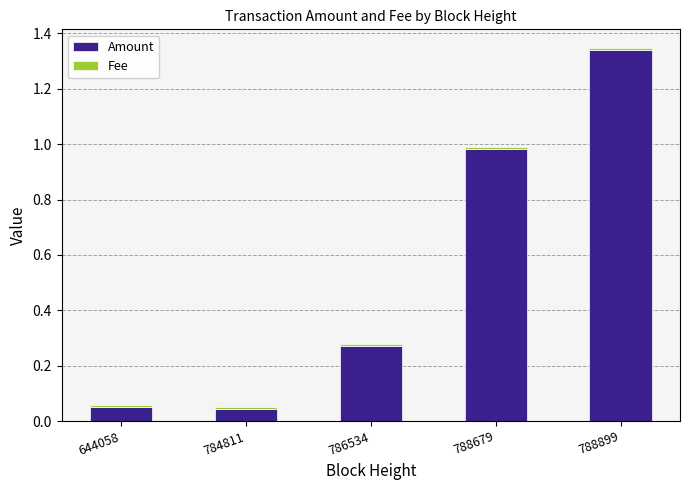

Is it true that Amount equals 2.1 at 788899?

False